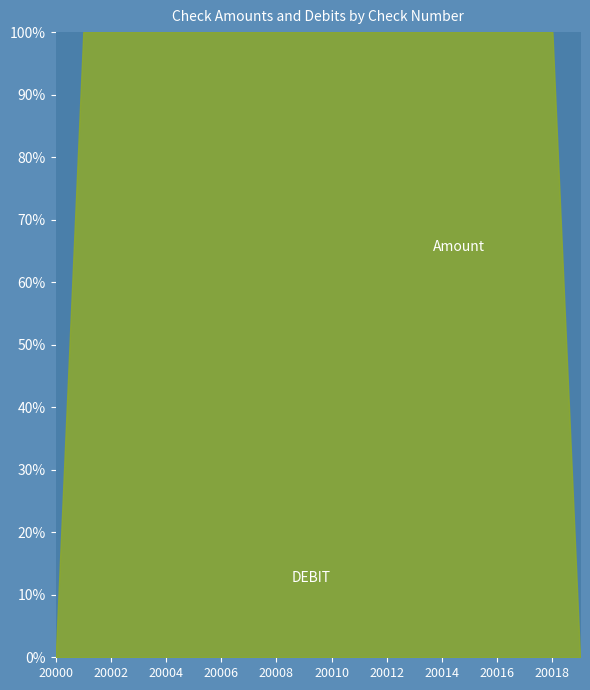

True or false: Amount and DEBIT intersect in this chart.

False